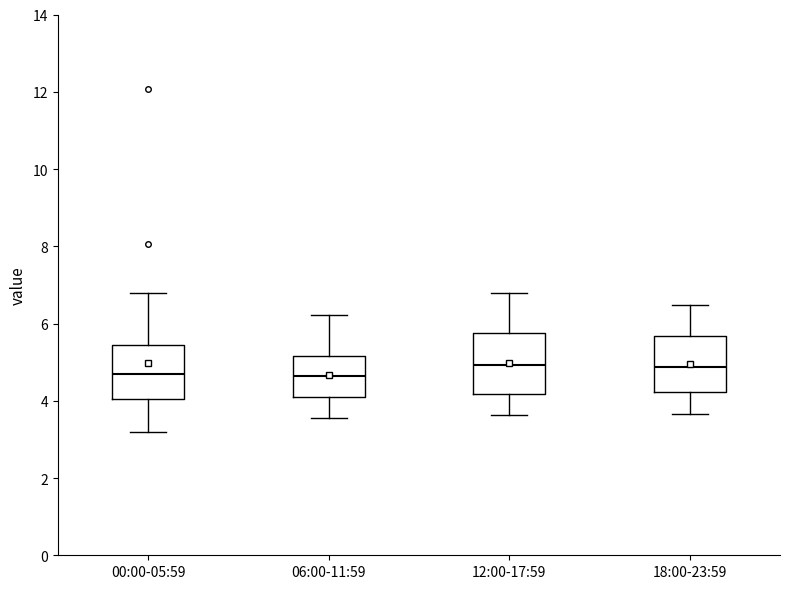

Reading left to right, read every box against the y-axis: the position of its median line, the range the box covers, and the ends of its whiskers. The values are not printed on the chart, so give them approximately, as read against the axis.

00:00-05:59: median 4.8, box 4.0 to 5.4, whiskers 3.2 to 6.8
06:00-11:59: median 4.6, box 4.0 to 5.2, whiskers 3.6 to 6.2
12:00-17:59: median 5.0, box 4.2 to 5.8, whiskers 3.6 to 6.8
18:00-23:59: median 4.8, box 4.2 to 5.6, whiskers 3.6 to 6.4